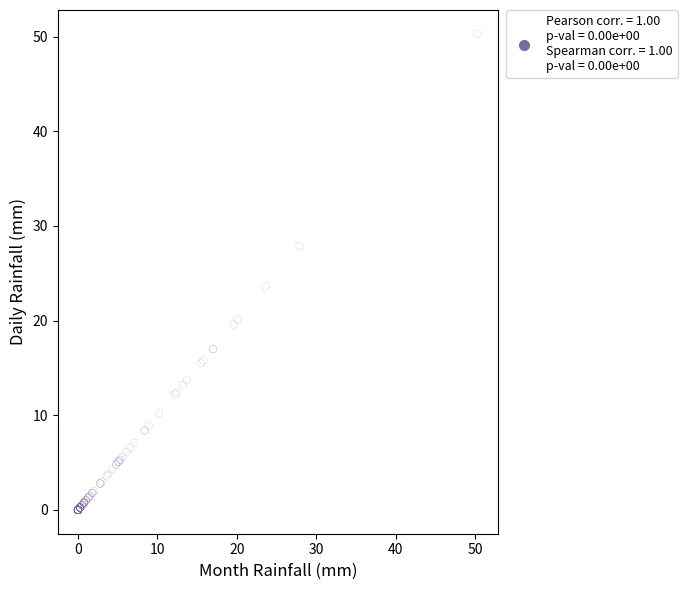

What Y value in the scatter plot is closest to 25?

23.6